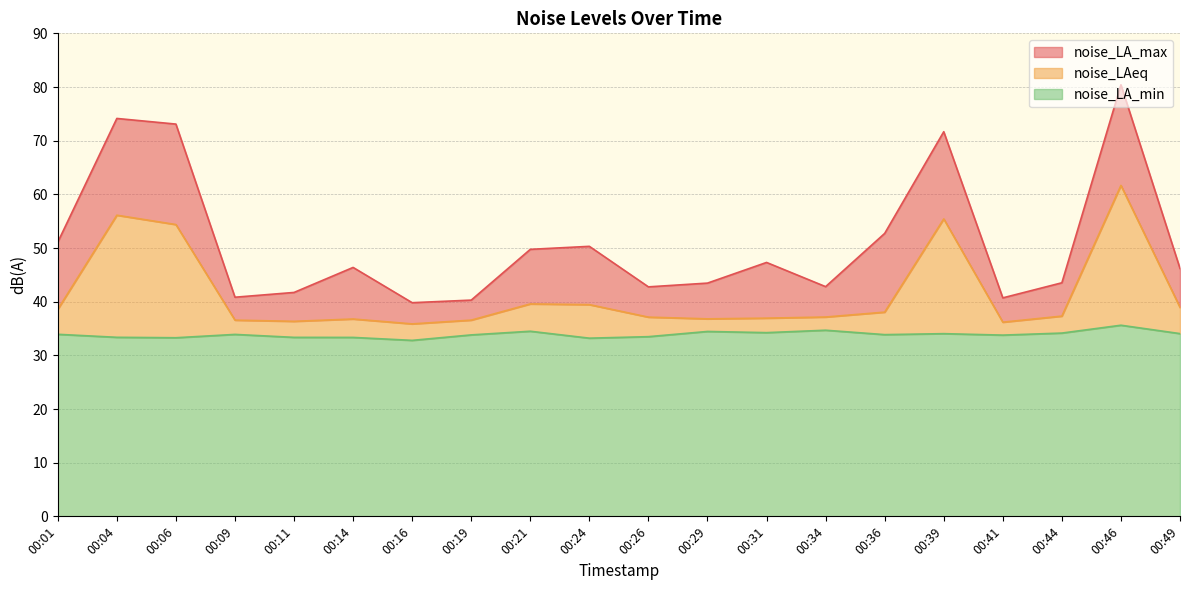

Reading left to right, list all the values displayed in this chart.

noise_LA_max: 51.1	74.1	73.1	40.8	41.7	46.4	39.8	40.3	49.8	50.3	42.8	43.5	47.3	42.8	52.7	71.7	40.7	43.5	80.4	46.2
noise_LAeq: 38.6	56.1	54.4	36.6	36.3	36.8	35.9	36.6	39.6	39.5	37.1	36.8	36.9	37.1	38.0	55.4	36.2	37.3	61.7	38.9
noise_LA_min: 33.9	33.4	33.3	33.9	33.4	33.3	32.8	33.8	34.5	33.2	33.5	34.5	34.2	34.7	33.9	34.0	33.8	34.1	35.6	34.0